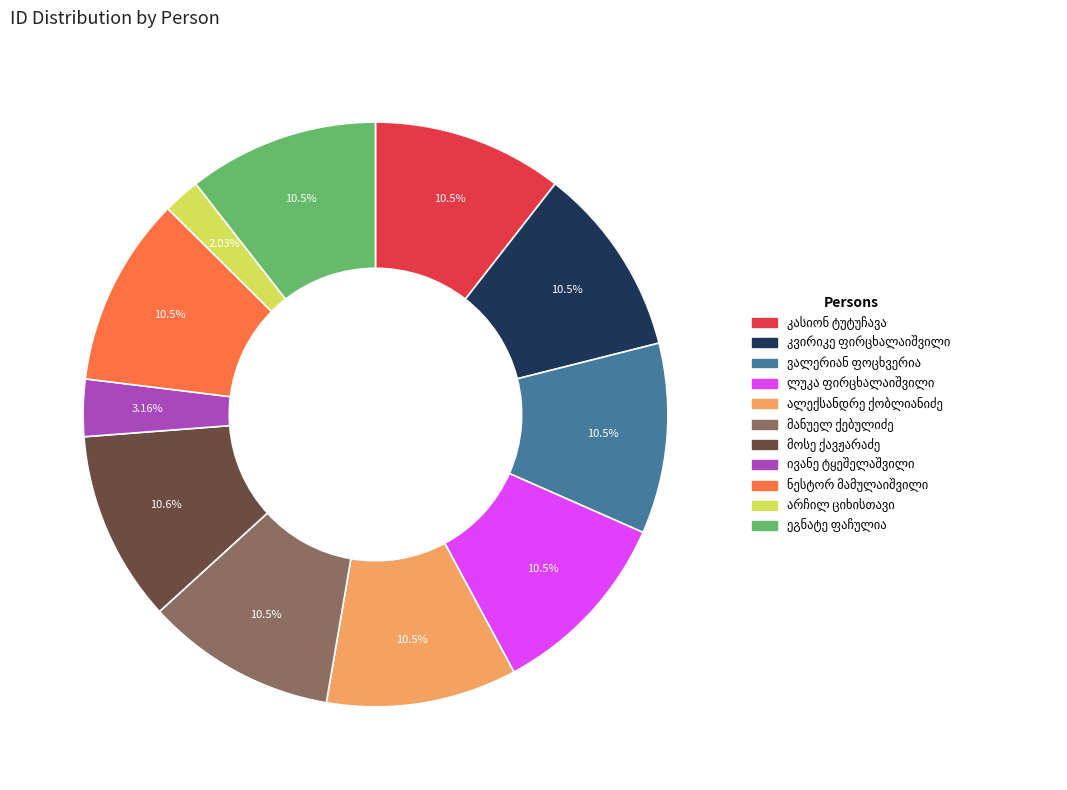

Does any single category account for the majority?

No